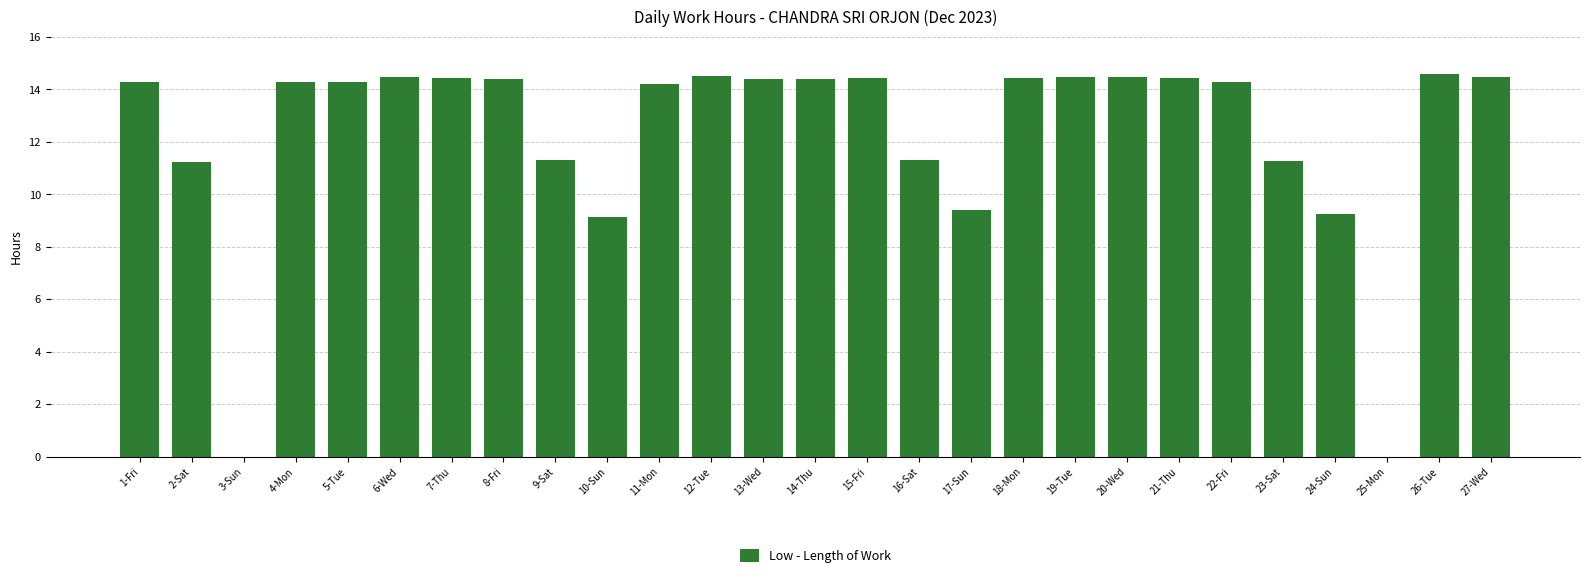

What is the maximum value shown in the chart?

14.6